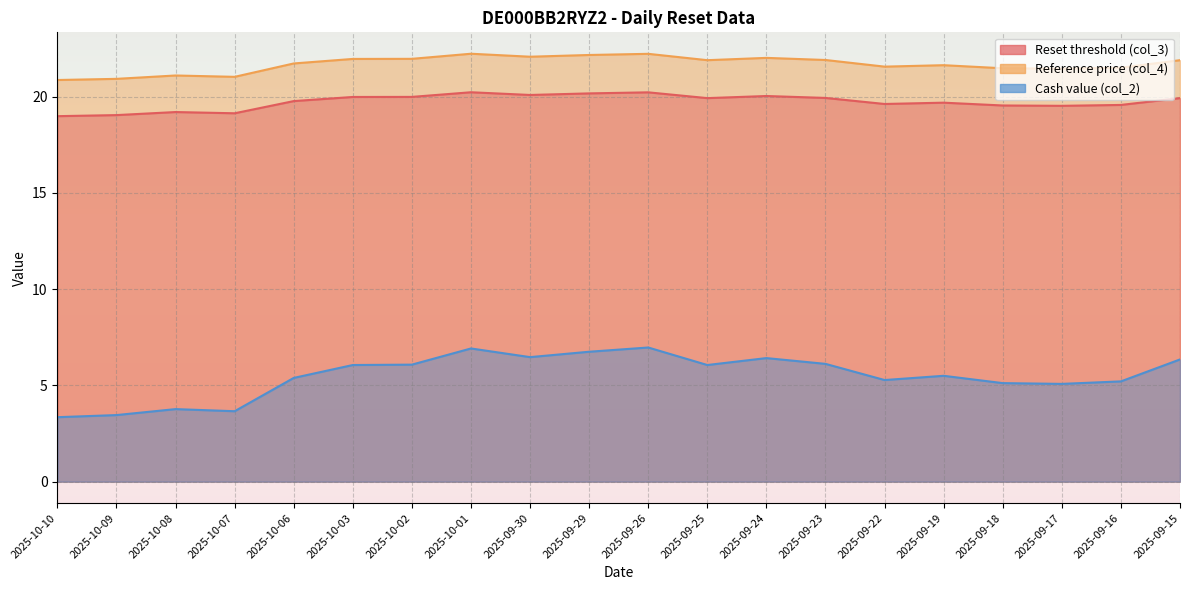

True or false: Cash value (col_2) and Reset threshold (col_3) intersect in this chart.

False